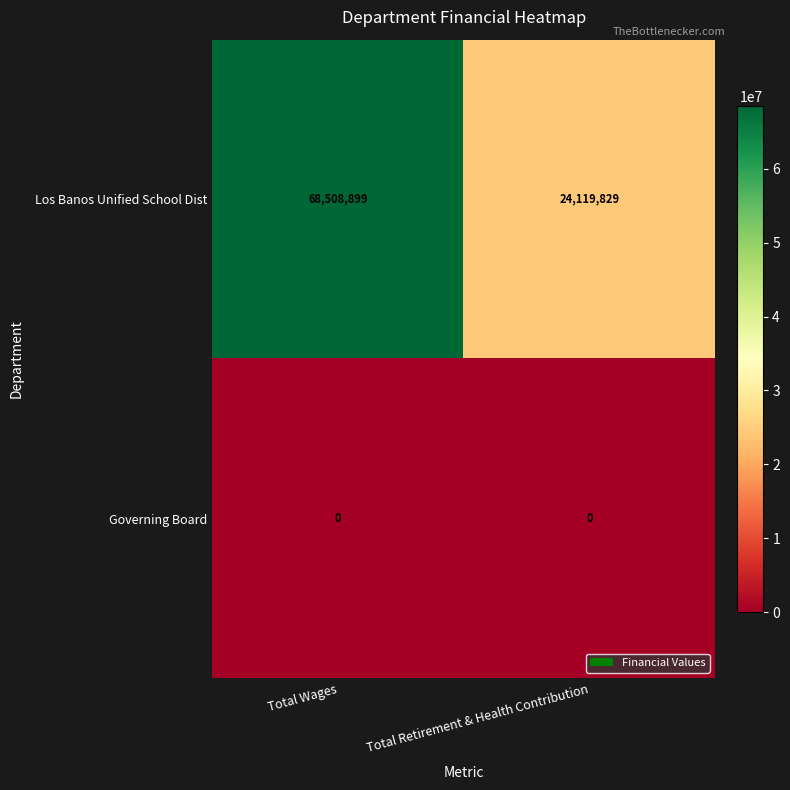

What is the spread (max minus min) of values at Total Retirement & Health Contribution?

24119829